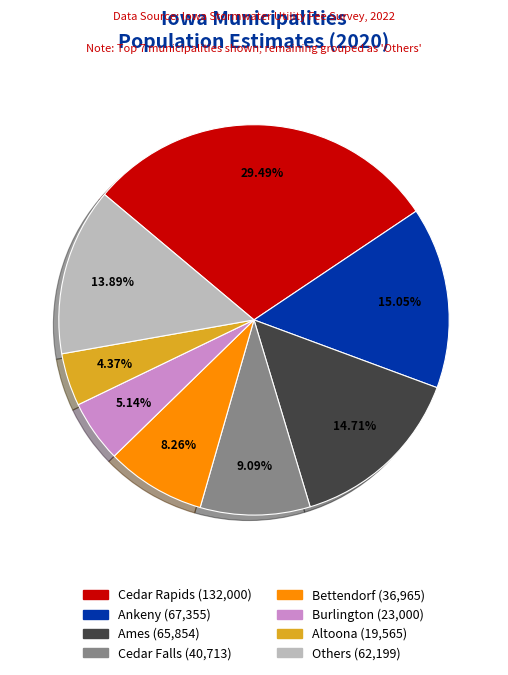

Is there a majority slice in this chart?

No